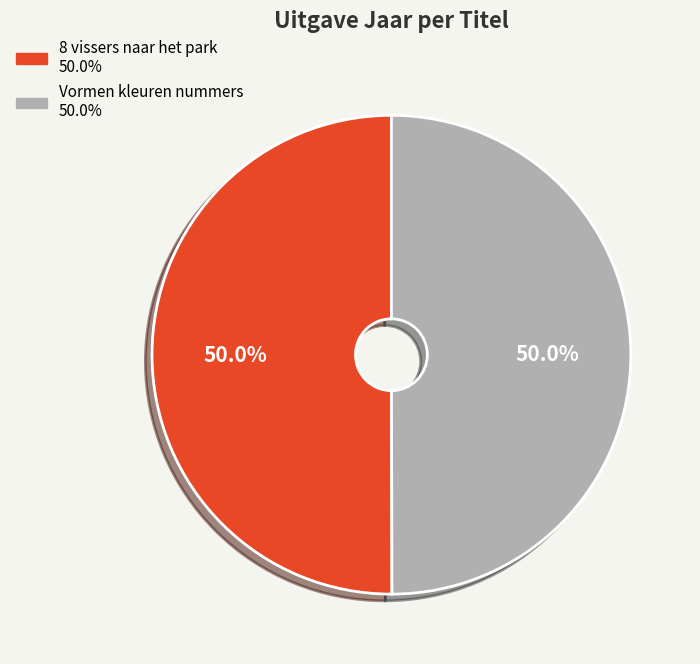

How many segments does this pie chart have?

2